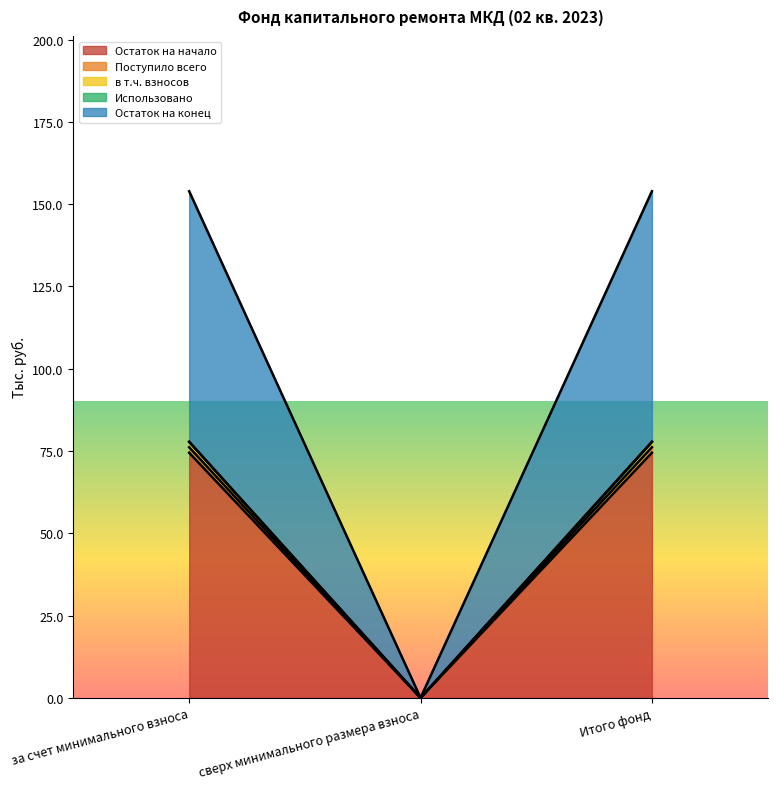

What is the label of the 3rd point from the left?

Итого фонд